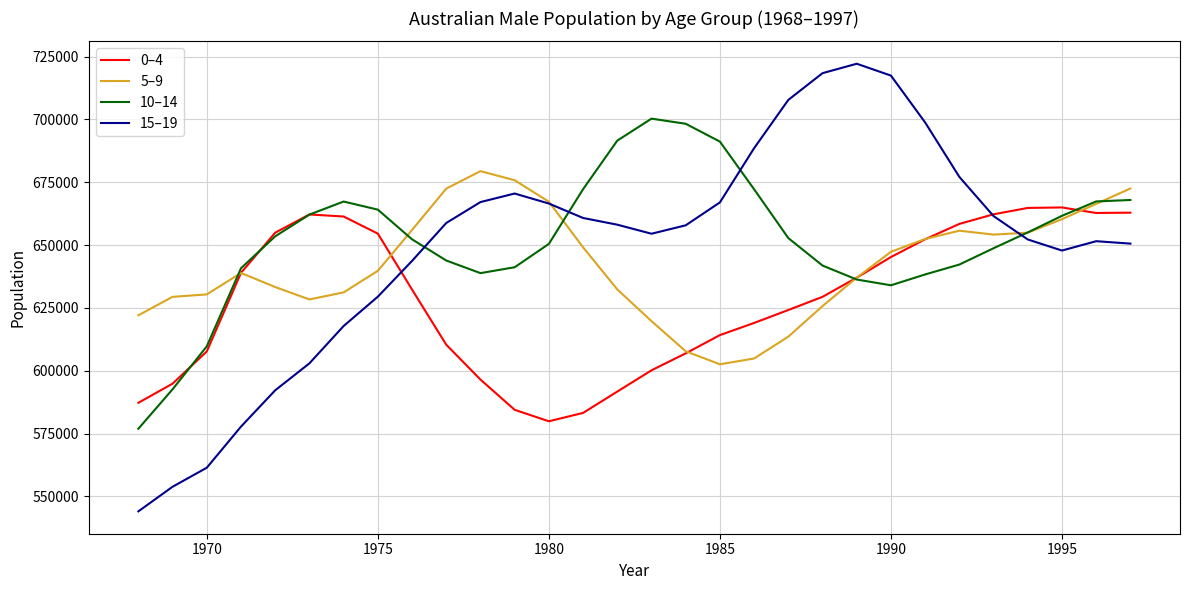

What is the maximum value for 0–4?

664968